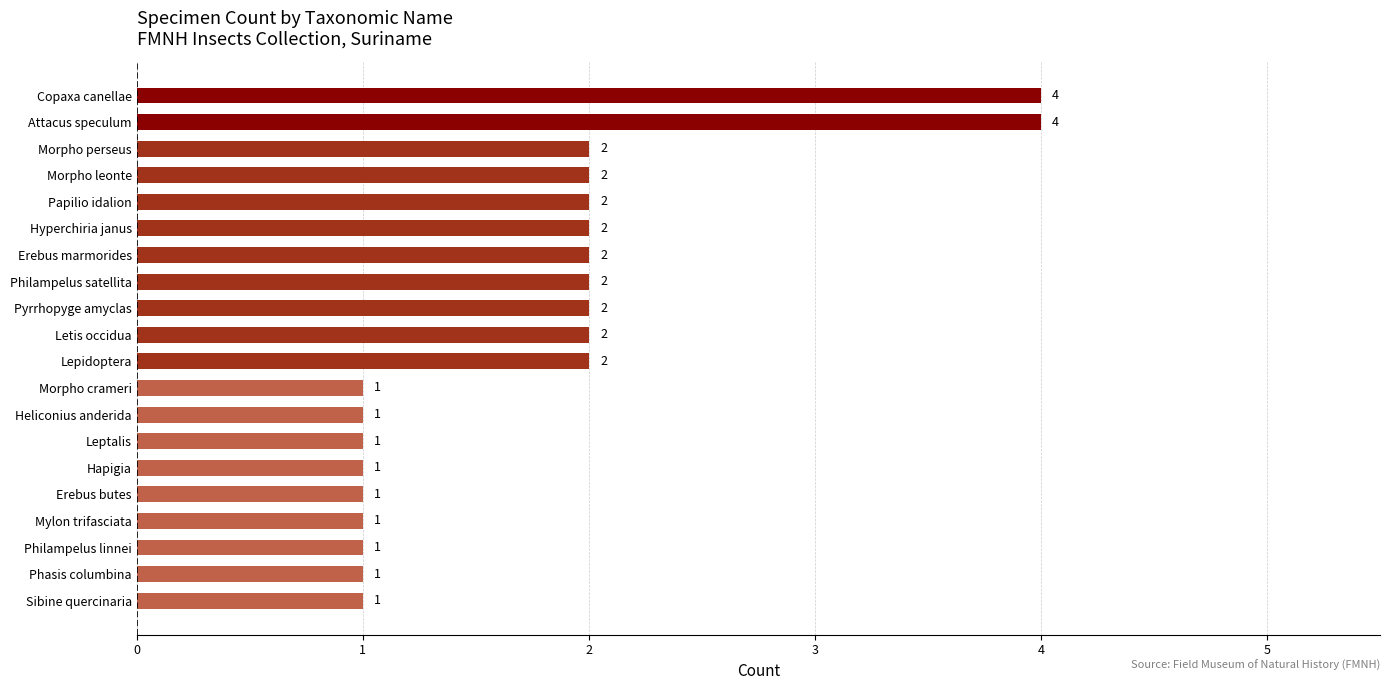

Count the values in the range 1 to 2.

18